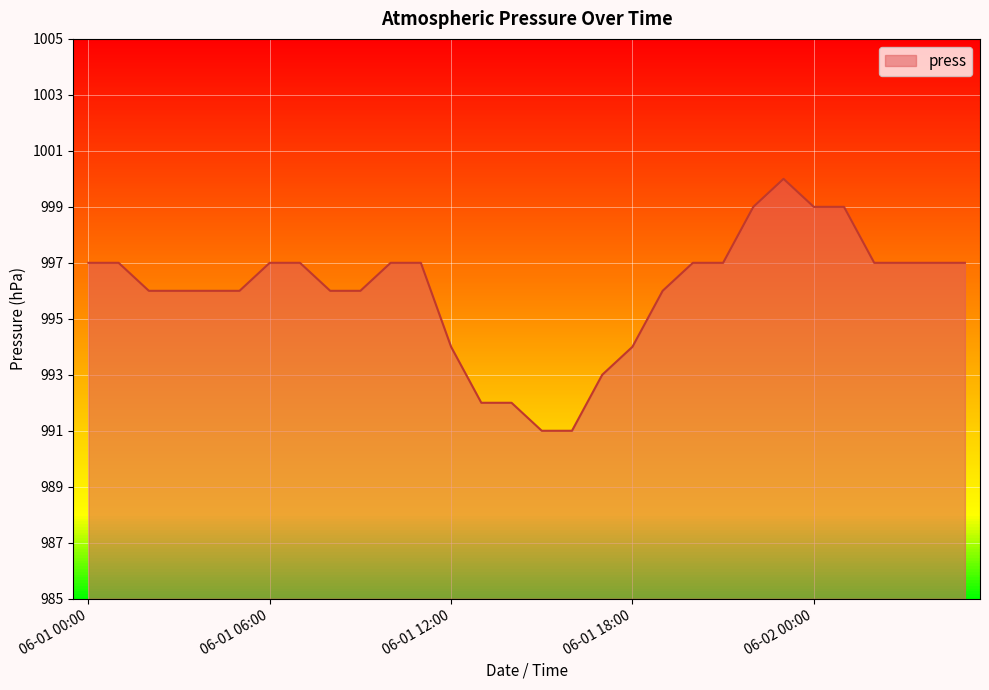

What is the smallest value displayed?

991